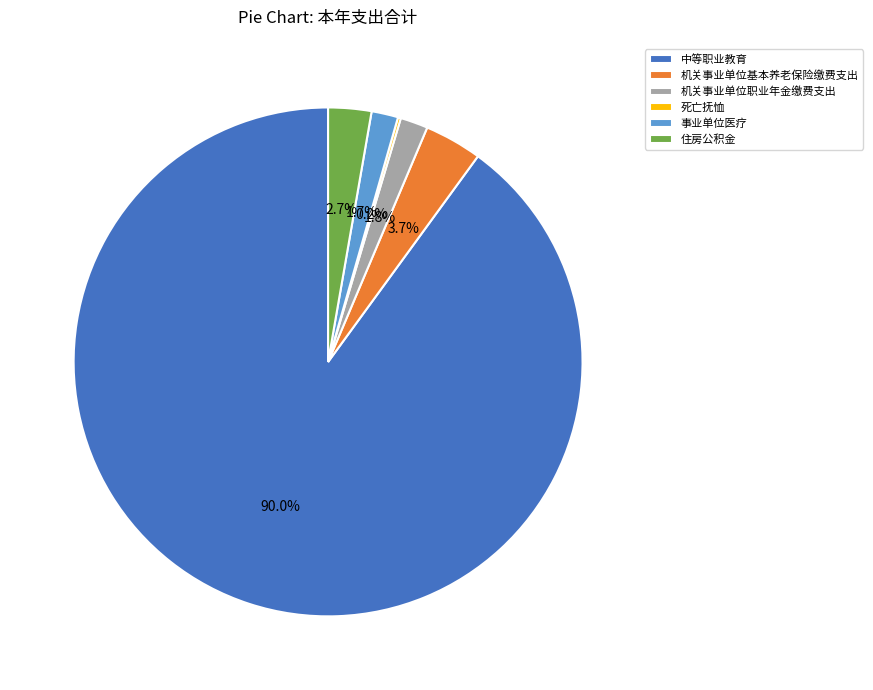

To the nearest percent, what percentage of the pie is 住房公积金?

3%